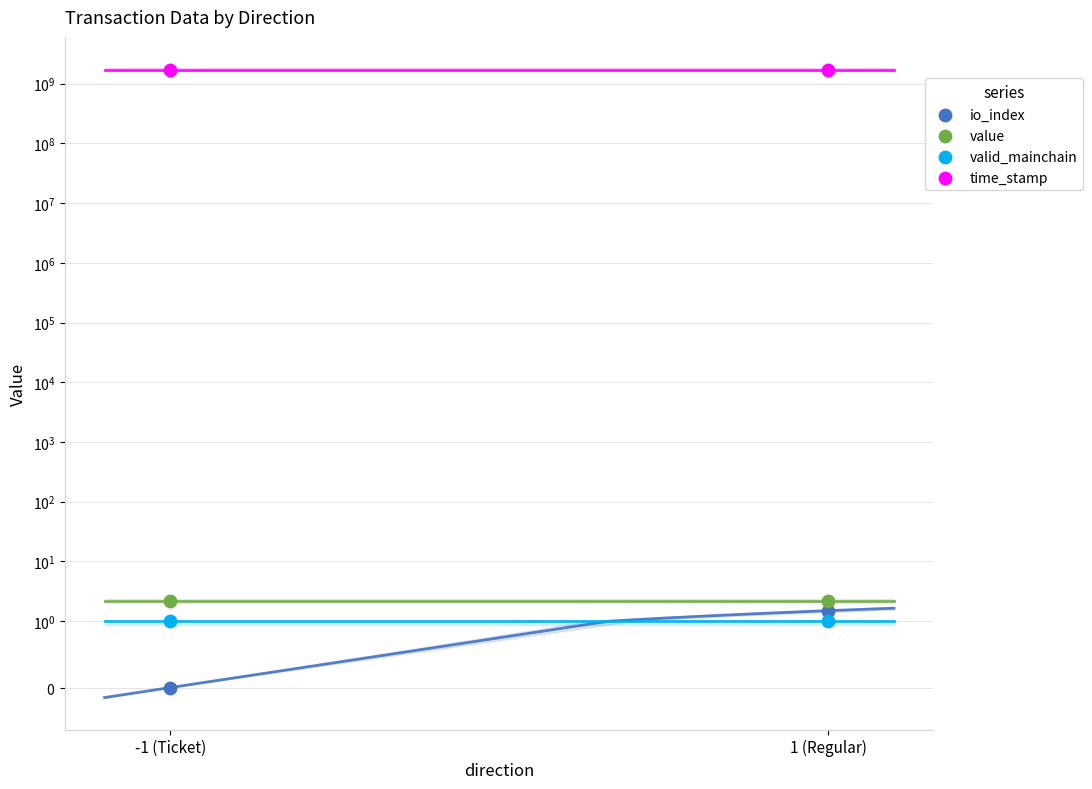

At which category is the sum across all series the highest?

-1 (Ticket)